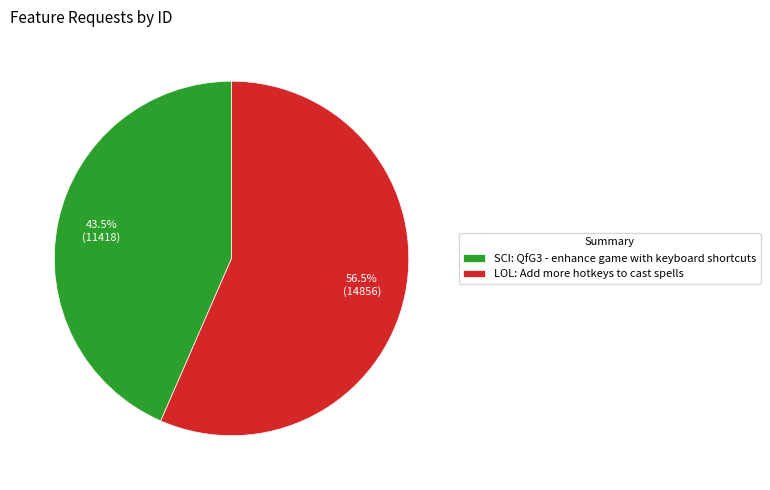

Is there any slice that represents more than half of the pie?

Yes